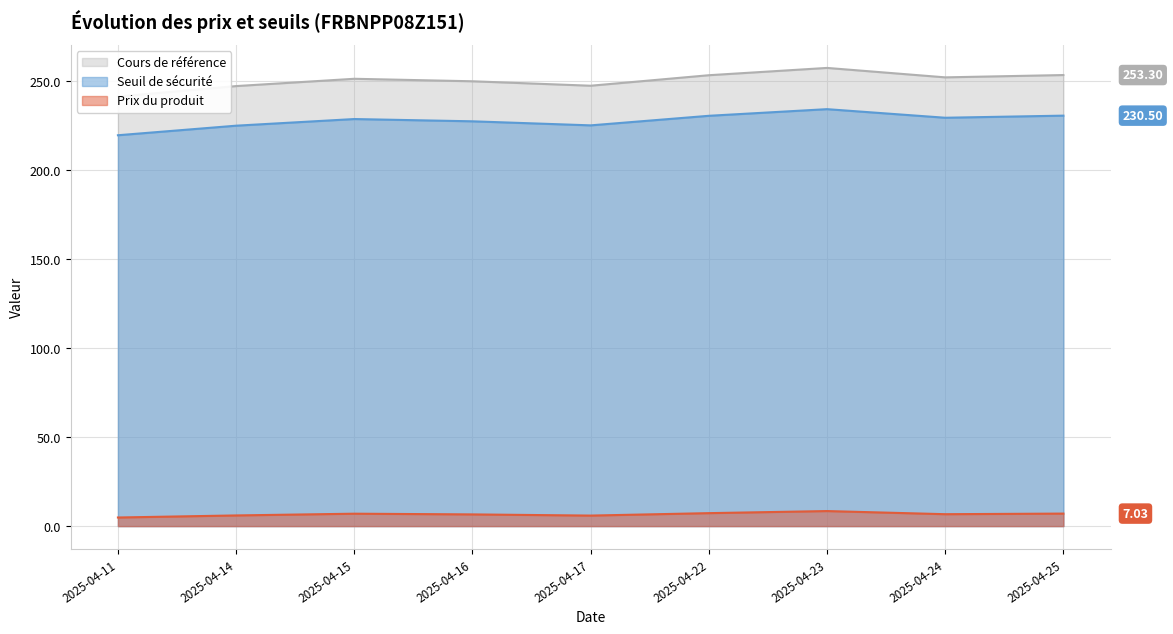

True or false: Seuil de sécurité and Prix du produit intersect in this chart.

False